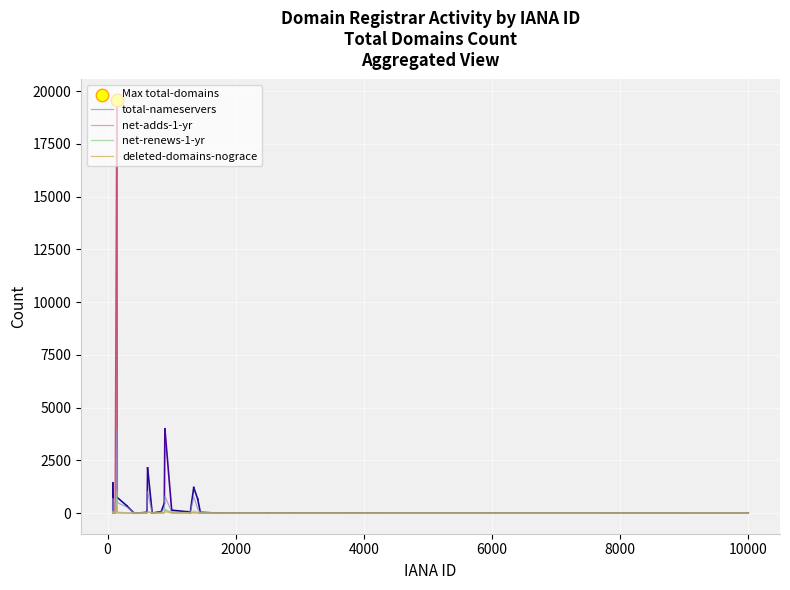

Which series has the largest total across all categories?

total-nameservers